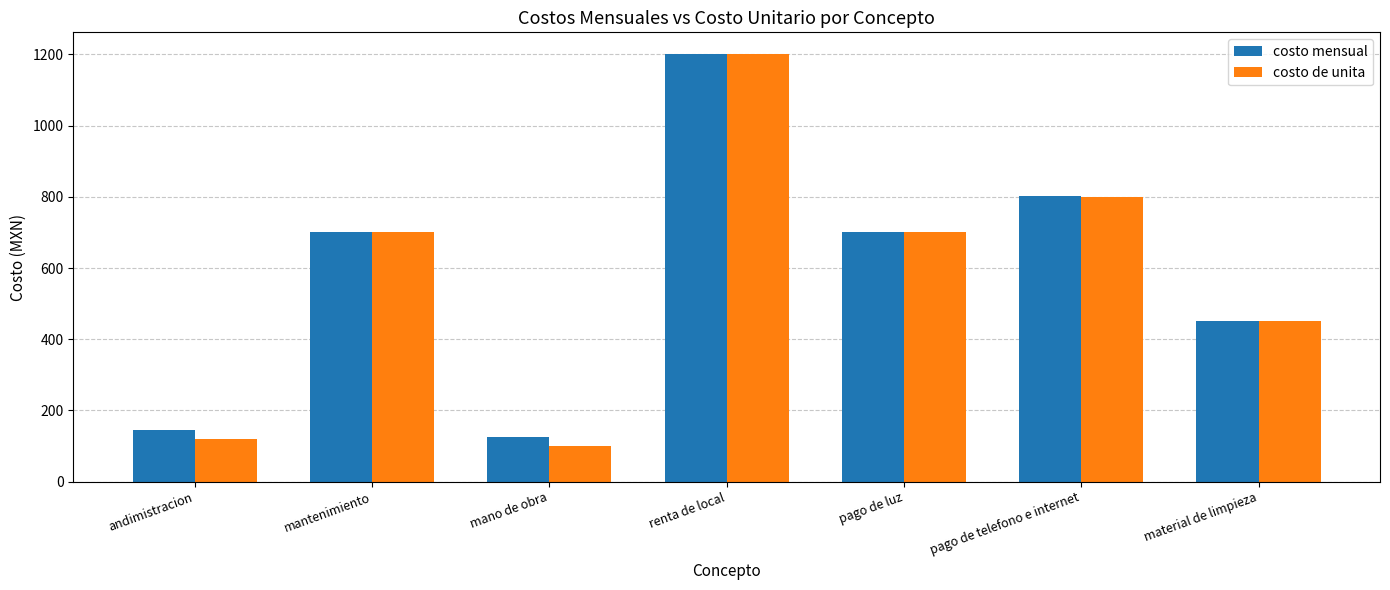

What is the maximum value shown in the chart?

1202.0